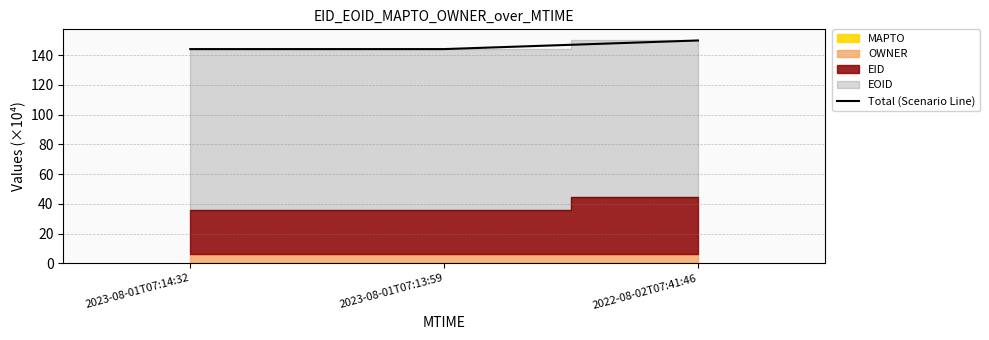

What is the difference between the values at 2023-08-01T07:14:32 and 2022-08-02T07:41:46?

5.8